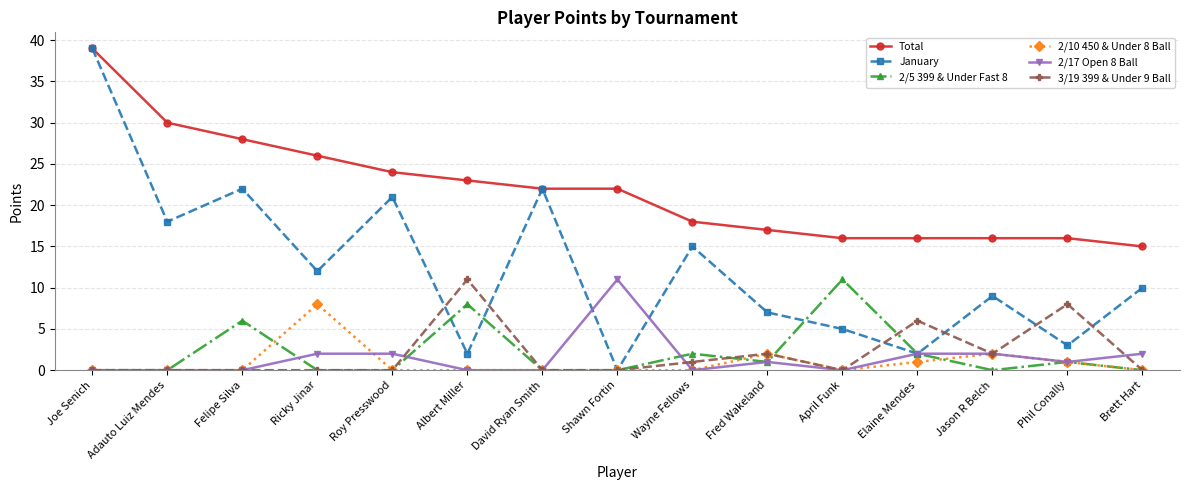

Count the number of data series in this chart.

6